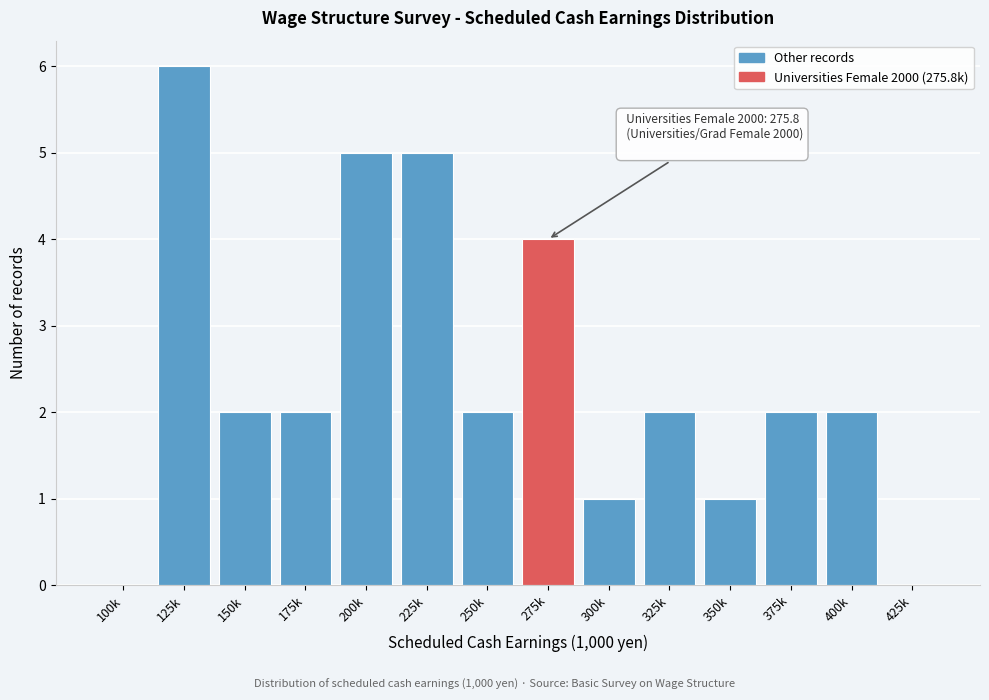

Reading left to right, extract all data points from this chart.

100k=0	125k=6	150k=2	175k=2	200k=5	225k=5	250k=2	275k=4	300k=1	325k=2	350k=1	375k=2	400k=2	425k=0